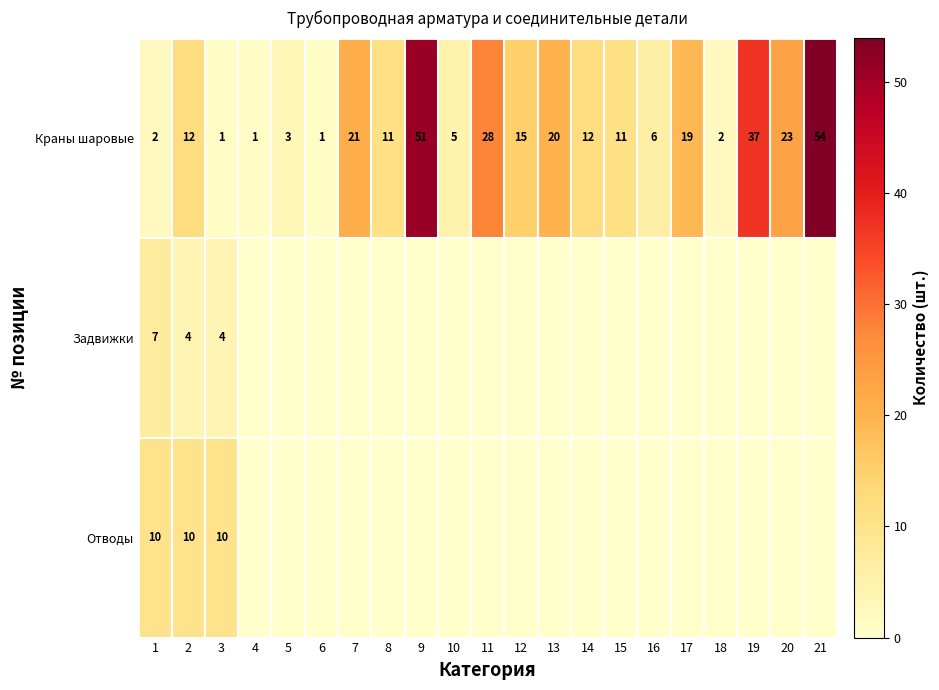

At 10, list the series in order from largest to smallest.

Краны шаровые, Задвижки, Отводы